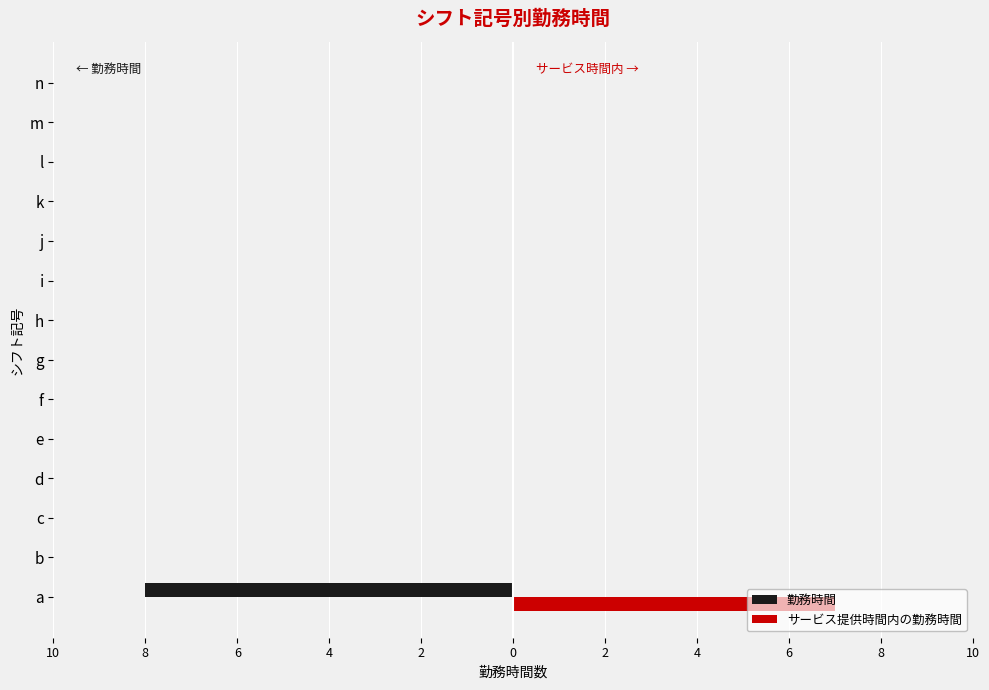

What are all the series names shown in the legend?

勤務時間, サービス提供時間内の勤務時間